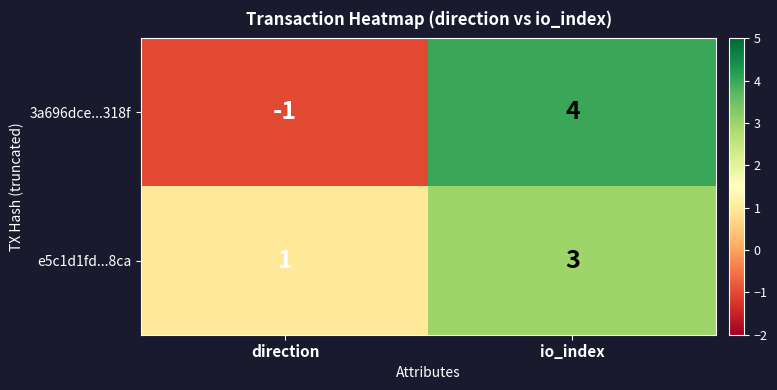

The 3a696dce...318f series shows 6 at io_index. True or false?

False